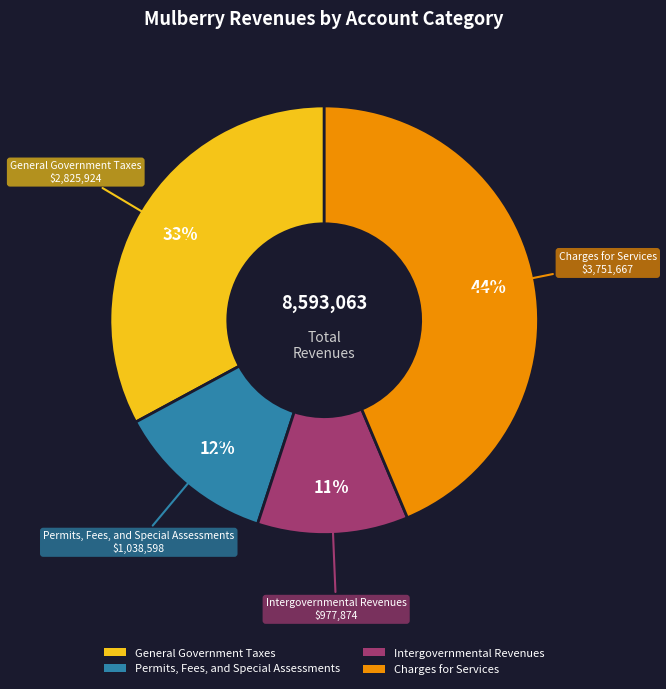

Combined, do Charges for Services and Intergovernmental Revenues account for over 50%?

Yes